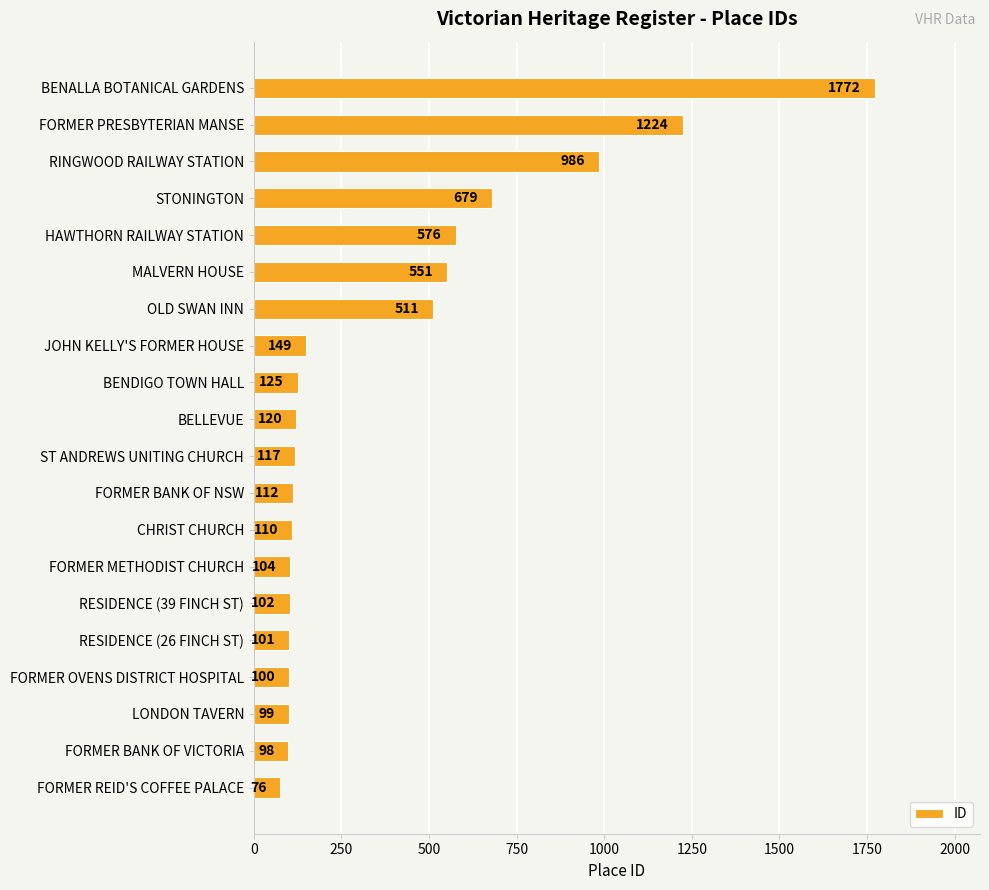

What is the difference between the second highest and second lowest values?

1126